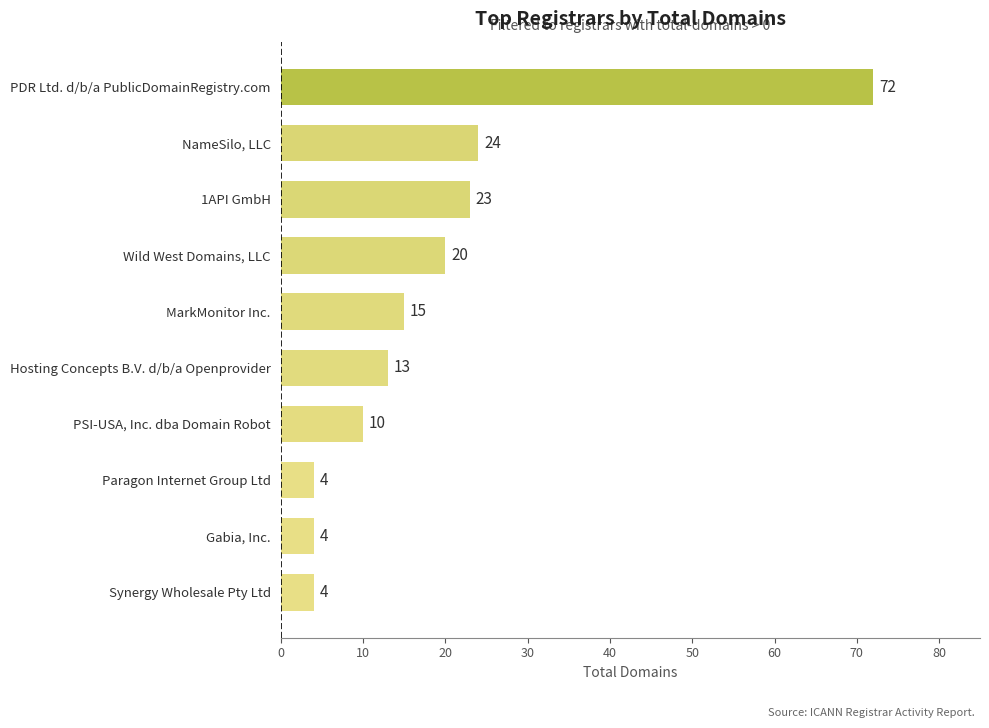

What is the ratio of the value at Paragon Internet Group Ltd to the value at Gabia, Inc.?

1.0